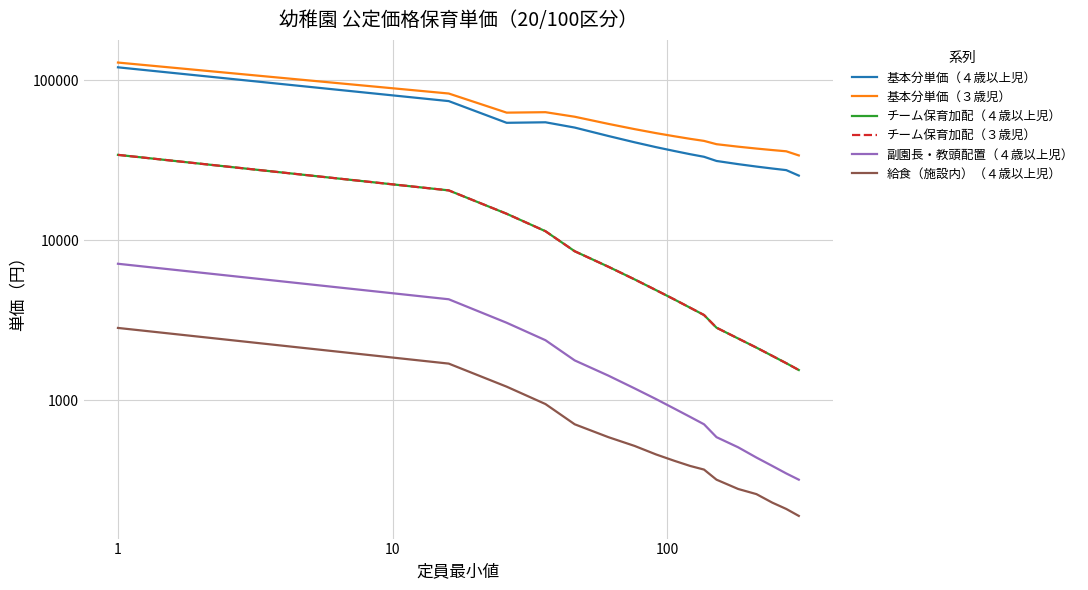

How many data points in 副園長・教頭配置（４歳以上児） are above 890?

8